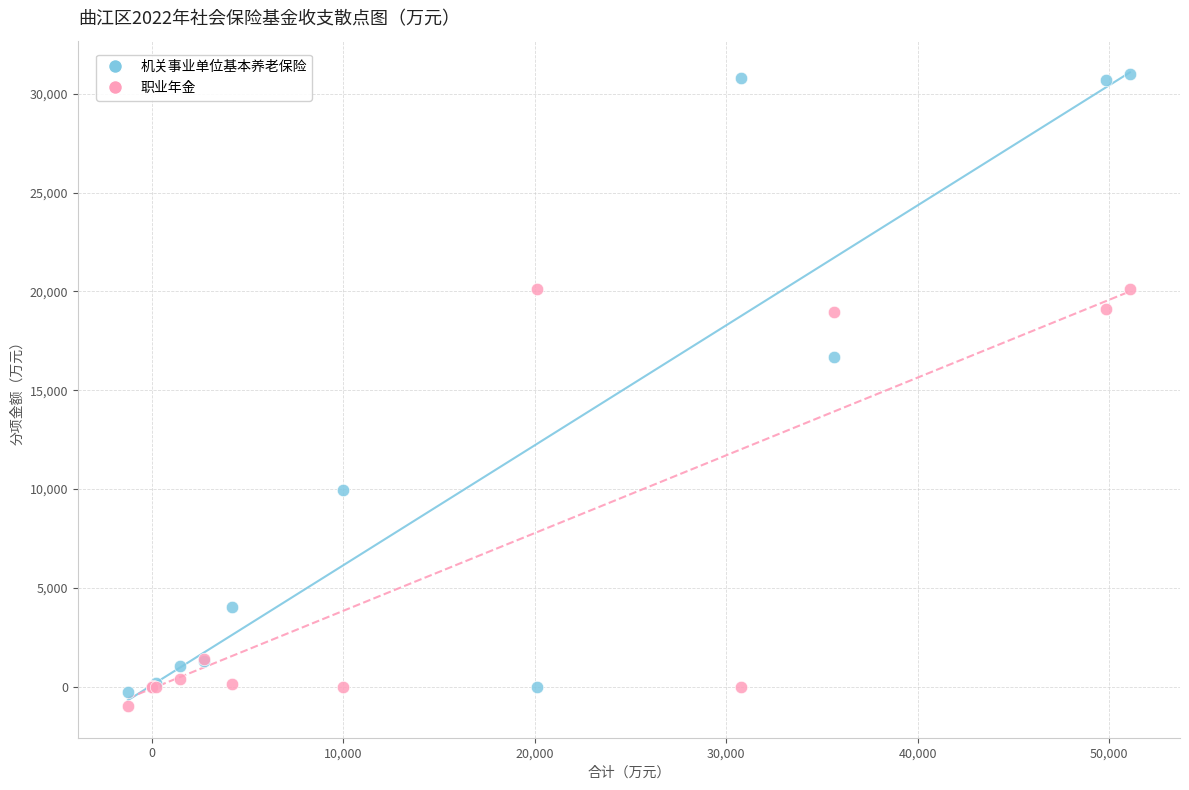

Across all series, what Y value is closest to 15005?

16678